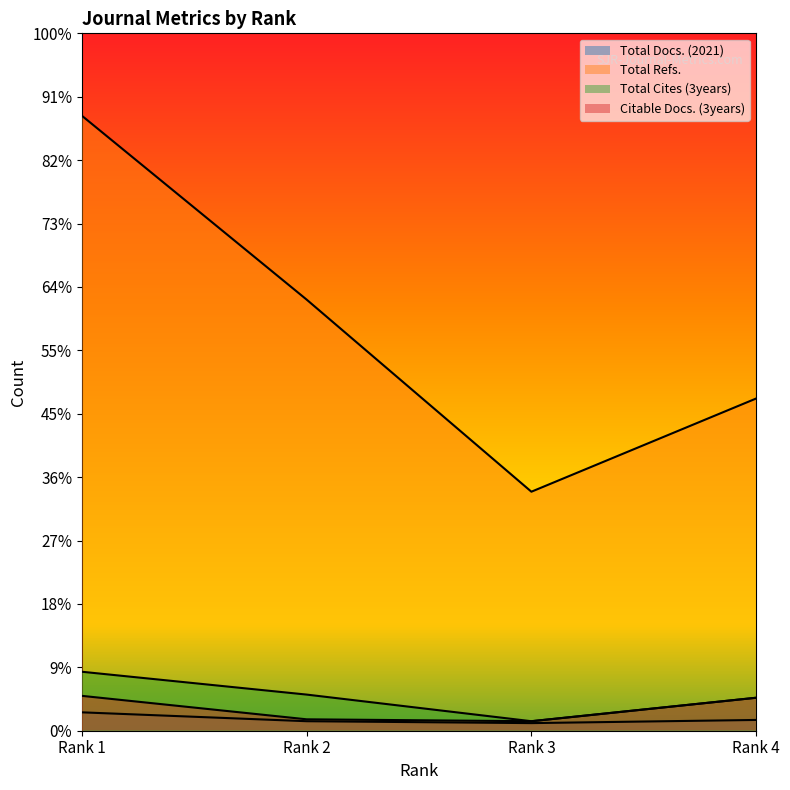

True or false: Citable Docs. (3years) and Total Refs. cross at least once.

False